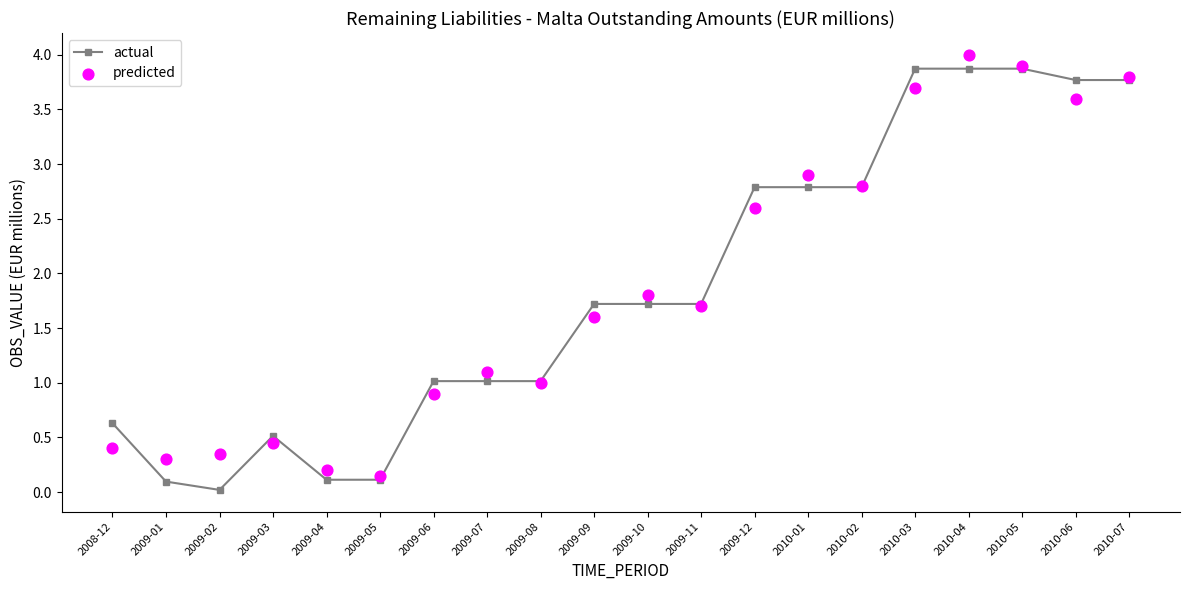

What are all the series names shown in the legend?

actual, predicted